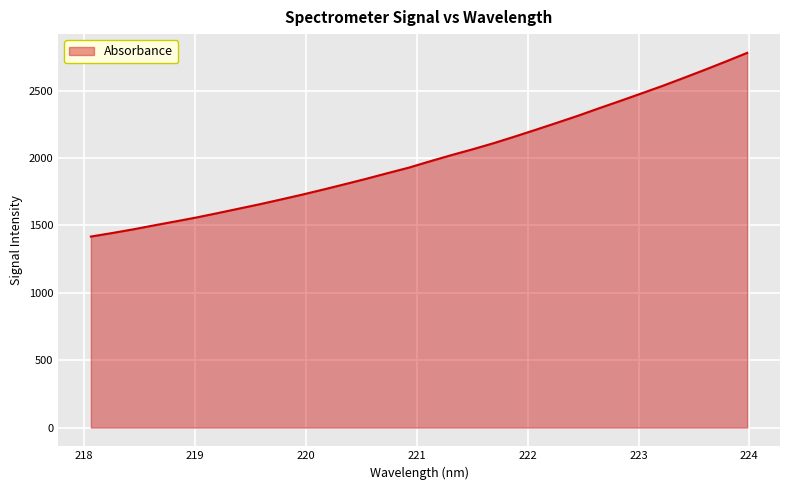

What is the difference between the maximum and minimum values?

1363.0